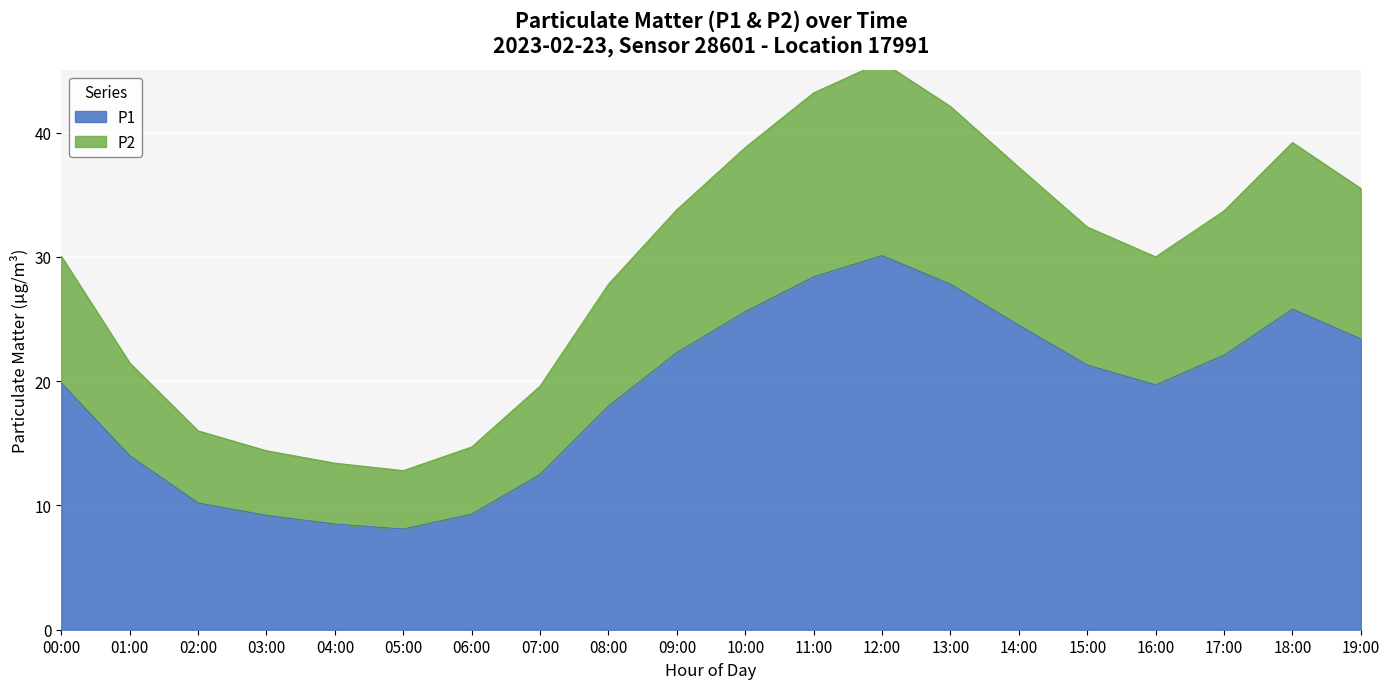

At which label does P2 reach its minimum?

05:00